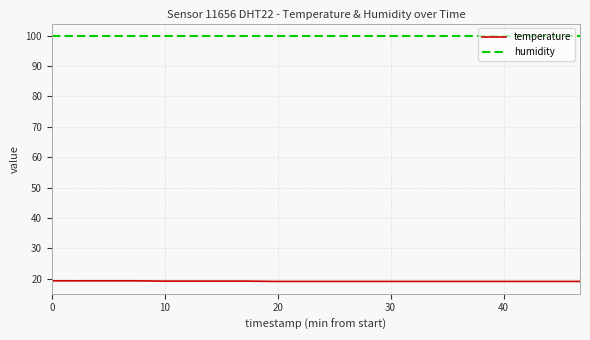

What is the maximum value shown in the chart?

99.9